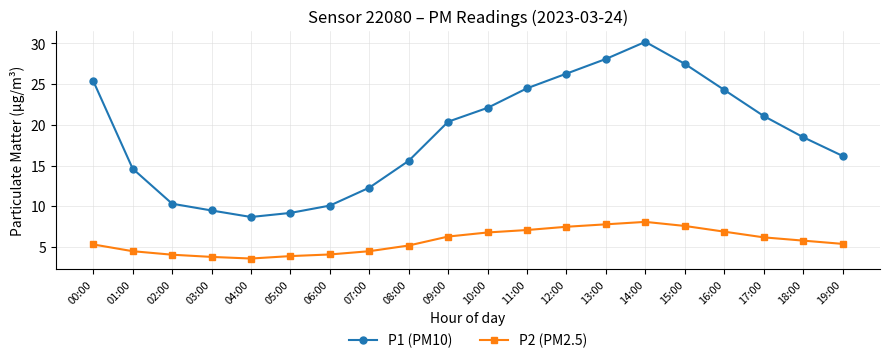

What is the sum of the P1 (PM10) values at 02:00 and 13:00?

38.4